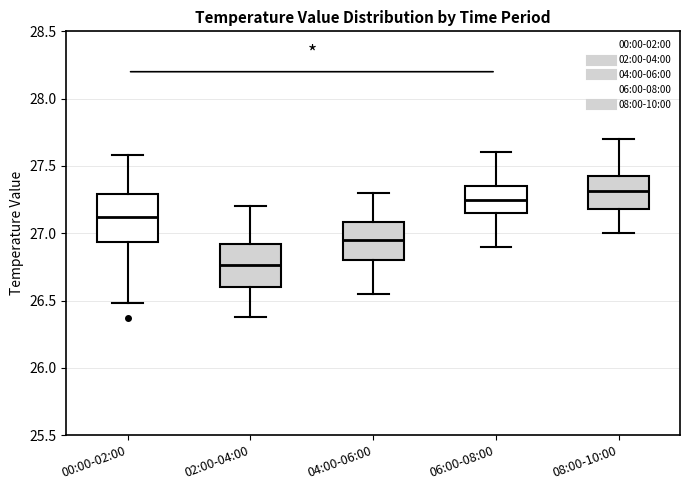

Which box has the highest median line?

08:00-10:00